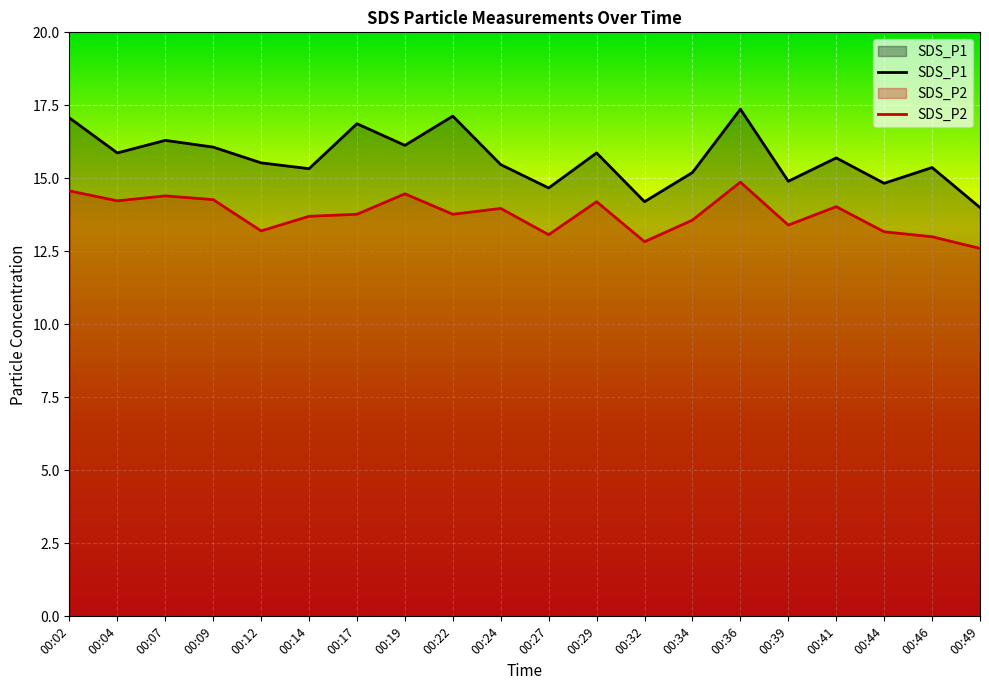

Reading right to left, extract all data points from this chart.

SDS_P1: 14.0	15.4	14.8	15.7	14.9	17.4	15.2	14.2	15.9	14.7	15.5	17.1	16.1	16.9	15.3	15.5	16.1	16.3	15.9	17.1
SDS_P2: 12.6	13.0	13.2	14.0	13.4	14.9	13.6	12.8	14.2	13.1	14.0	13.8	14.5	13.8	13.7	13.2	14.3	14.4	14.2	14.6